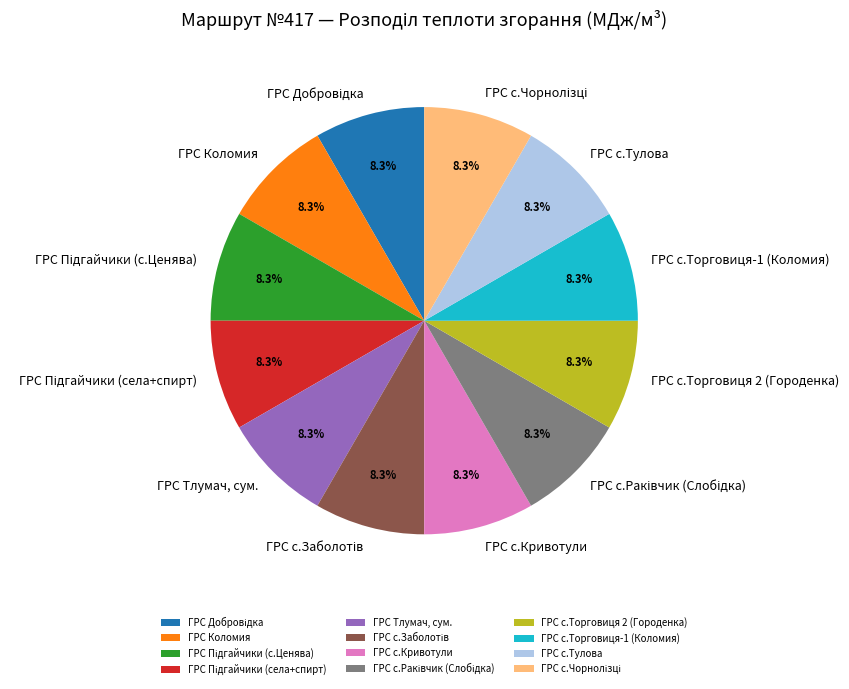

Does ГРС с.Тулова represent more than half of the total?

No